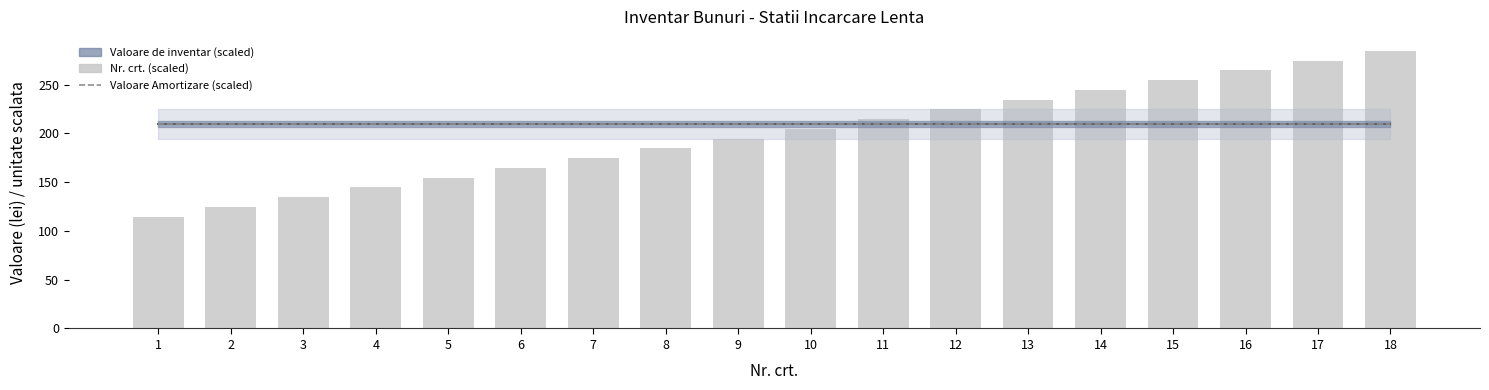

True or false: Valoare Amortizare (scaled) has a value of 209.4 at 13.

True